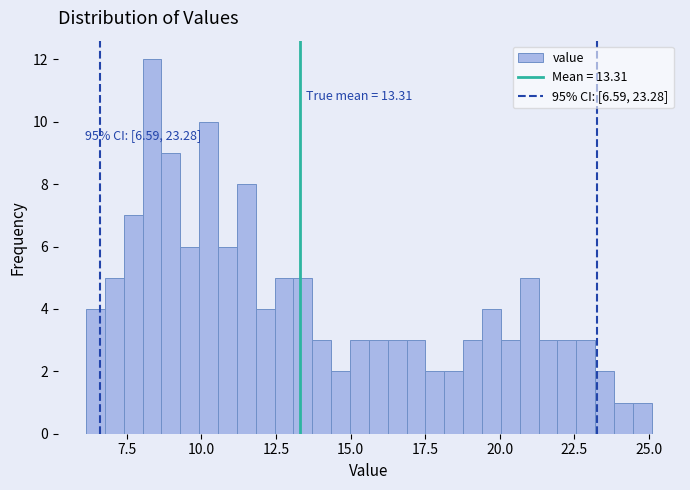

Read against the x-axis, roughly where is the centre of the tallest bar?

8.5